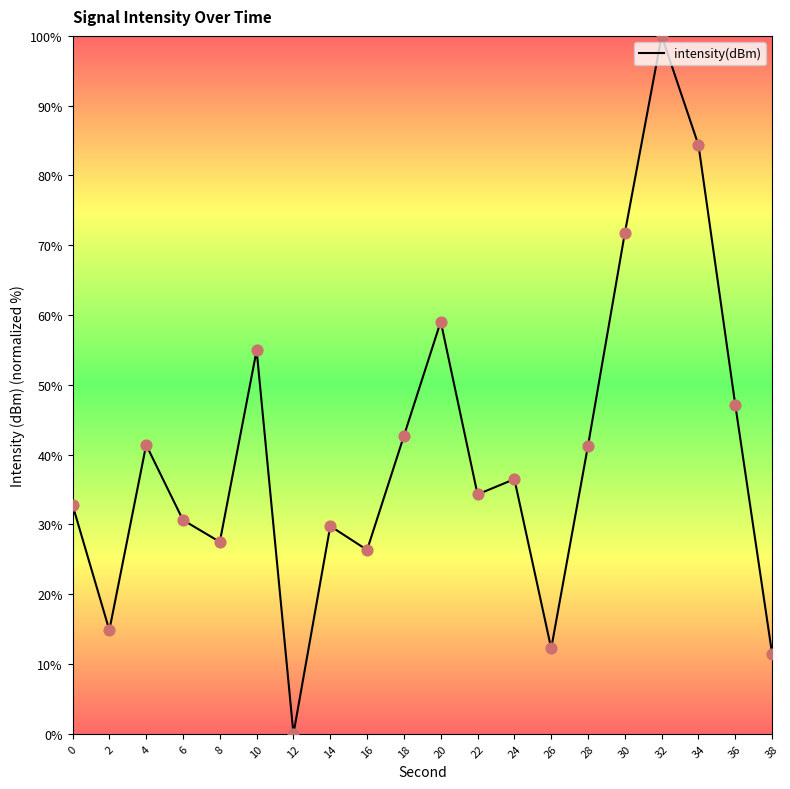

Which has a higher value, 38 or 14?

14